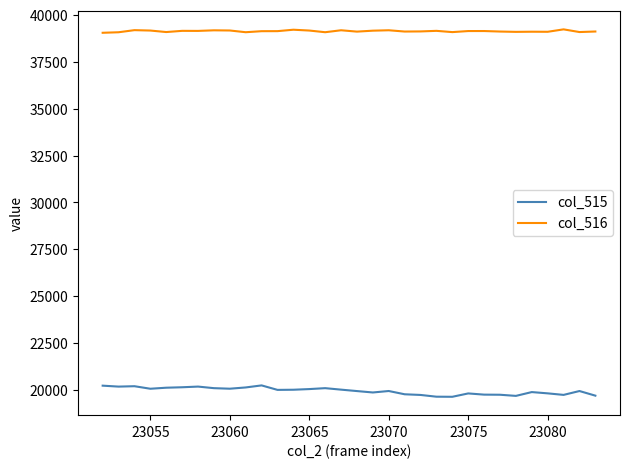

Which series has the largest total across all categories?

col_516